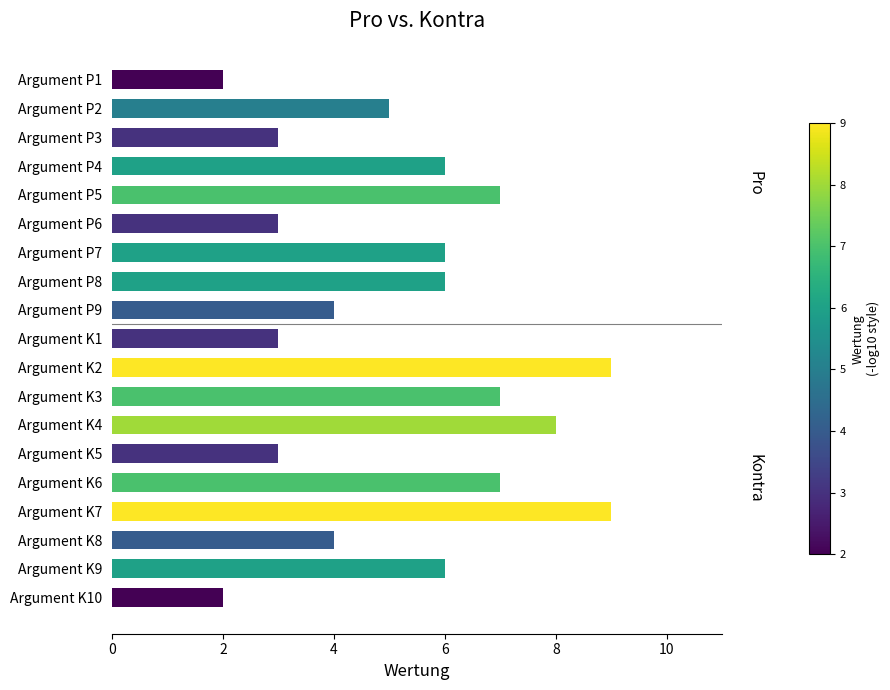

Does the chart contain stacked bars?

No